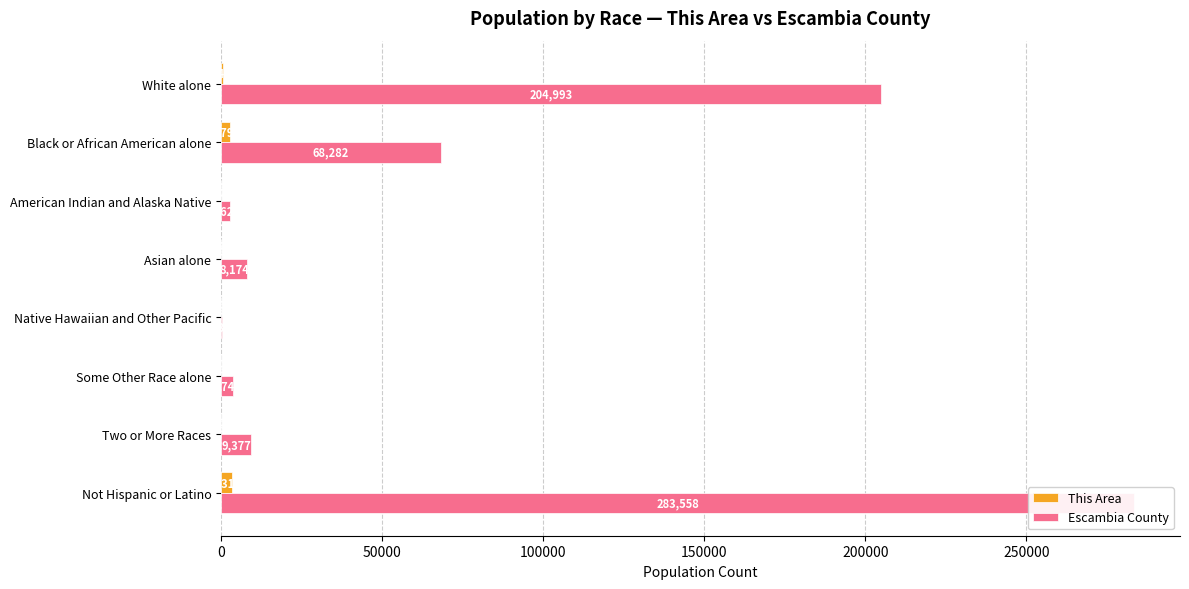

Does the chart contain any negative values?

No